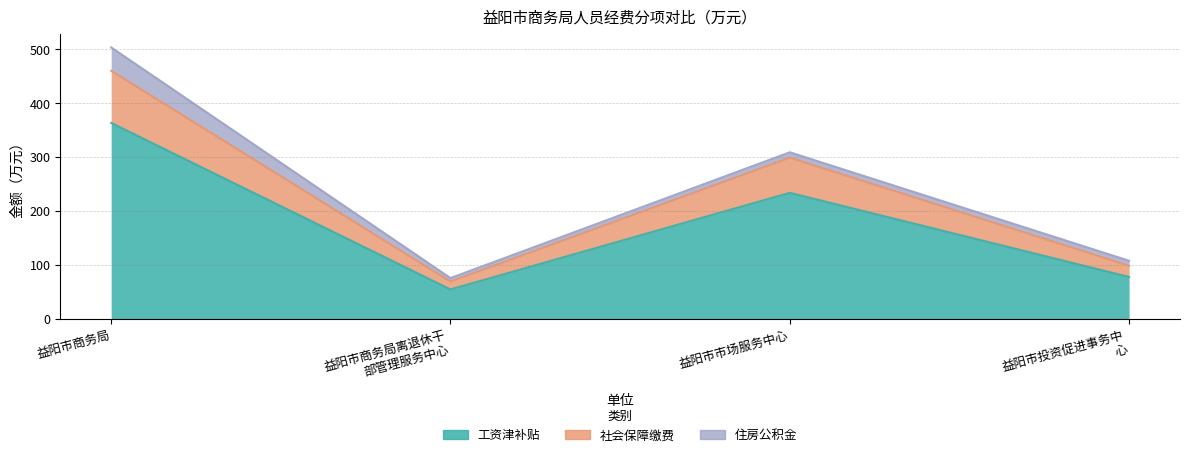

True or false: 社会保障缴费 has more than 0 interior local peaks.

True